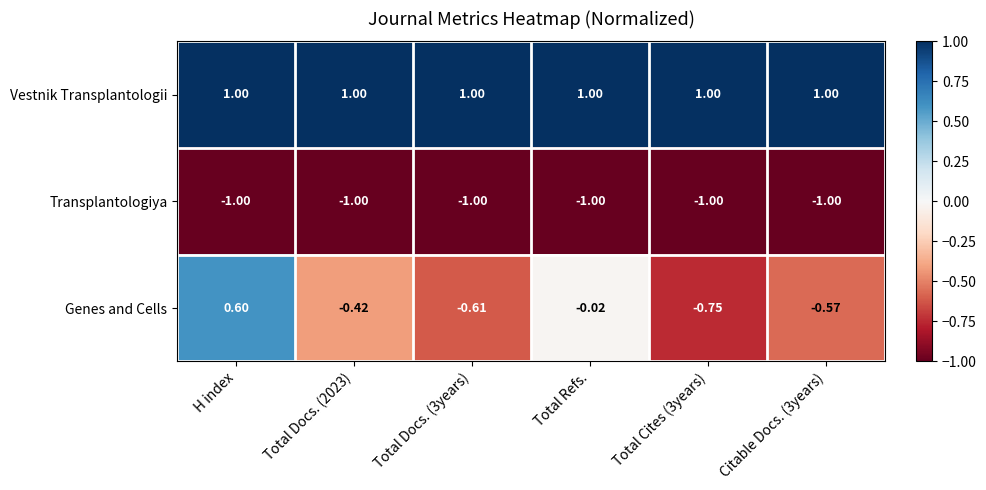

At which category is the sum across all series the highest?

H index